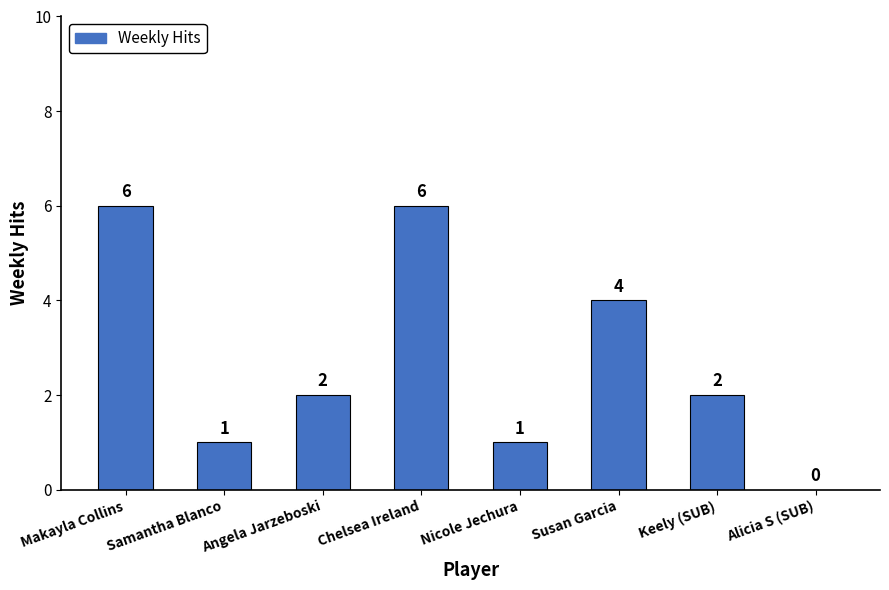

What is the sum of all values?

22